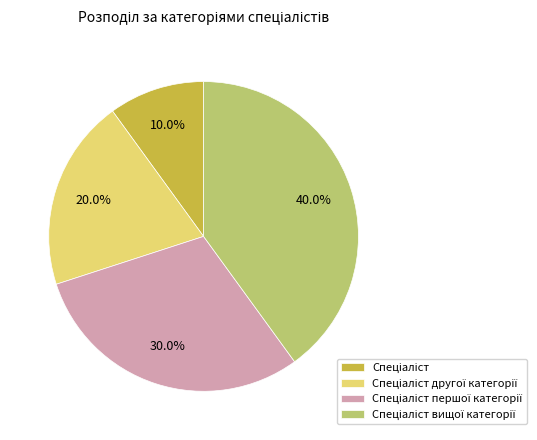

Is there any slice that represents more than half of the pie?

No